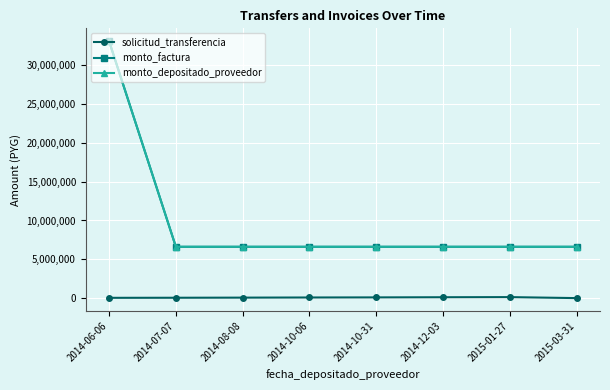

What is the maximum value for monto_factura?

33075000